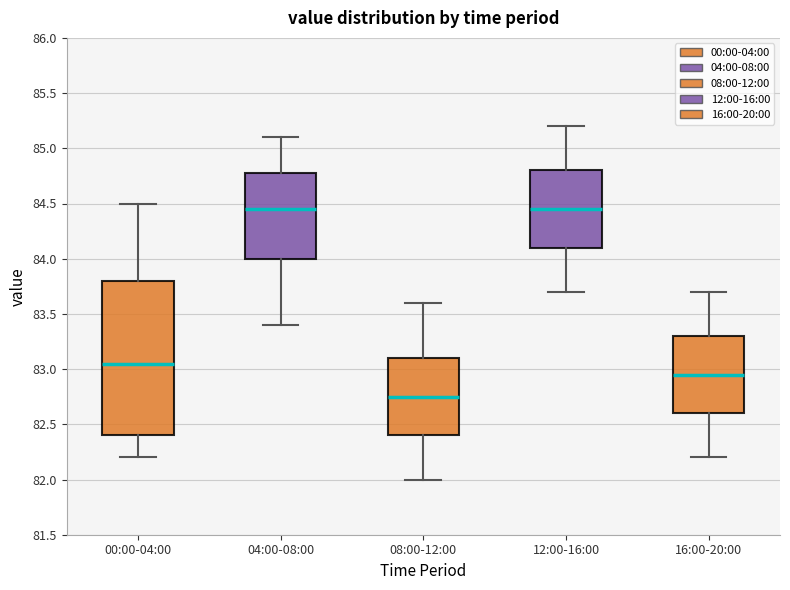

Where does the upper whisker of the box for 16:00-20:00 end on the y-axis? The values are not printed on the chart, so give them approximately, as read against the axis.

83.70